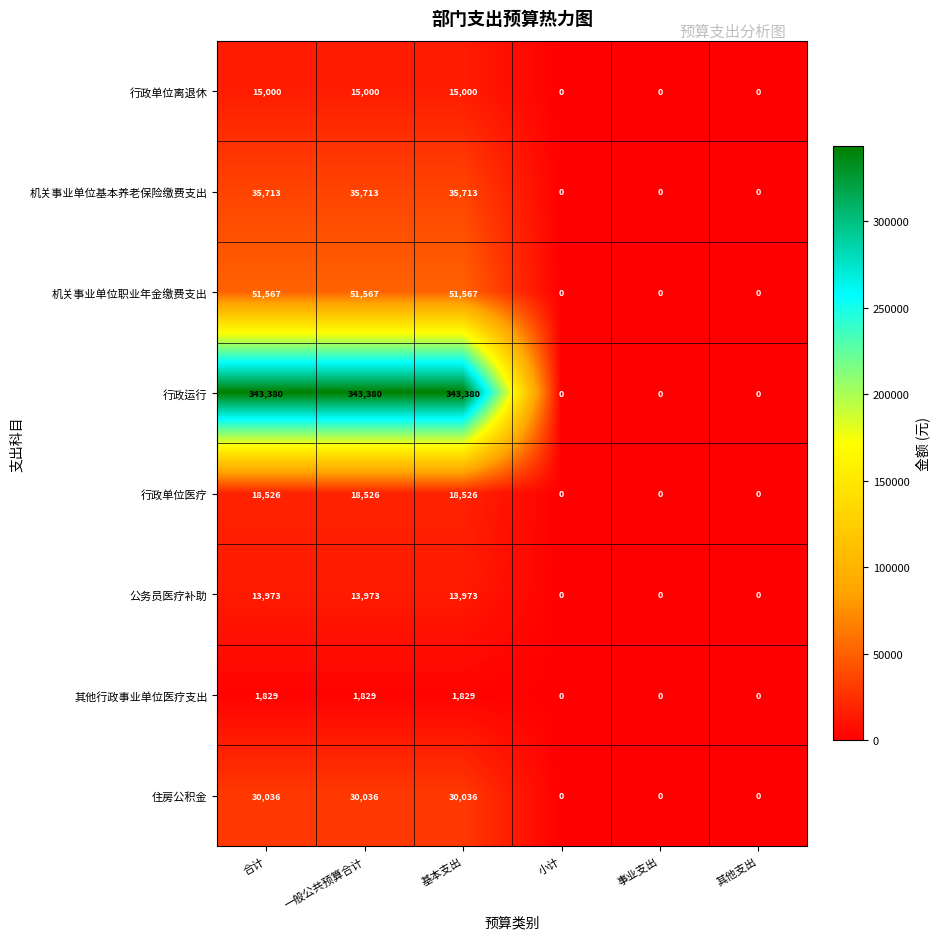

How many series are shown in this chart?

8